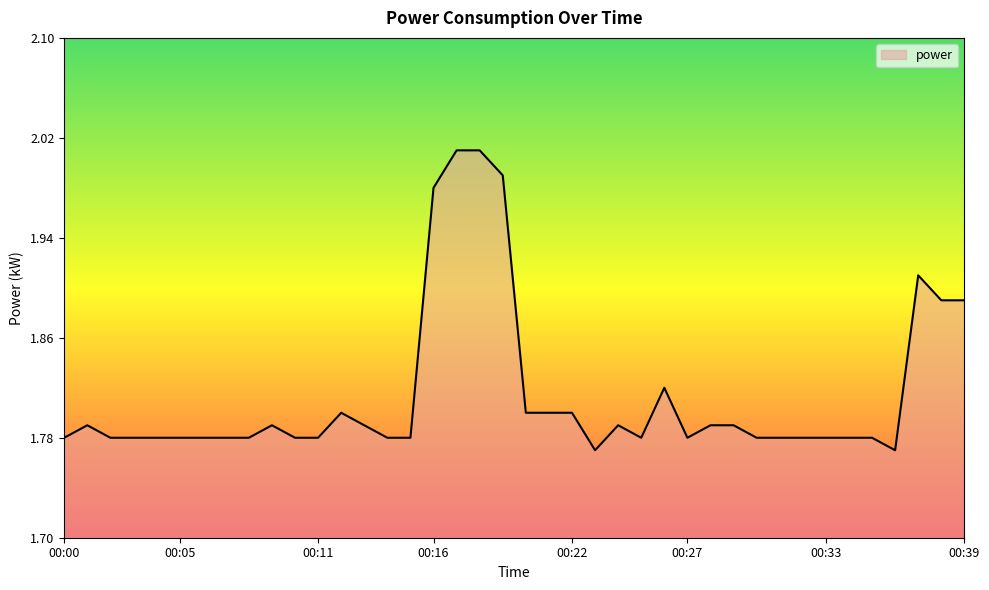

How many lines are shown in the chart?

1